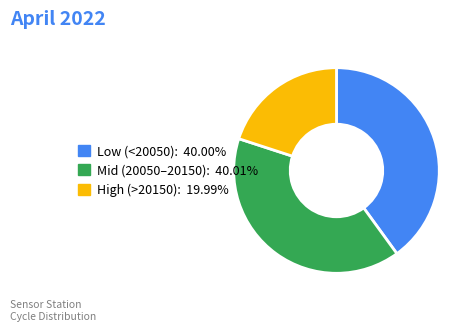

Does any single category account for the majority?

No